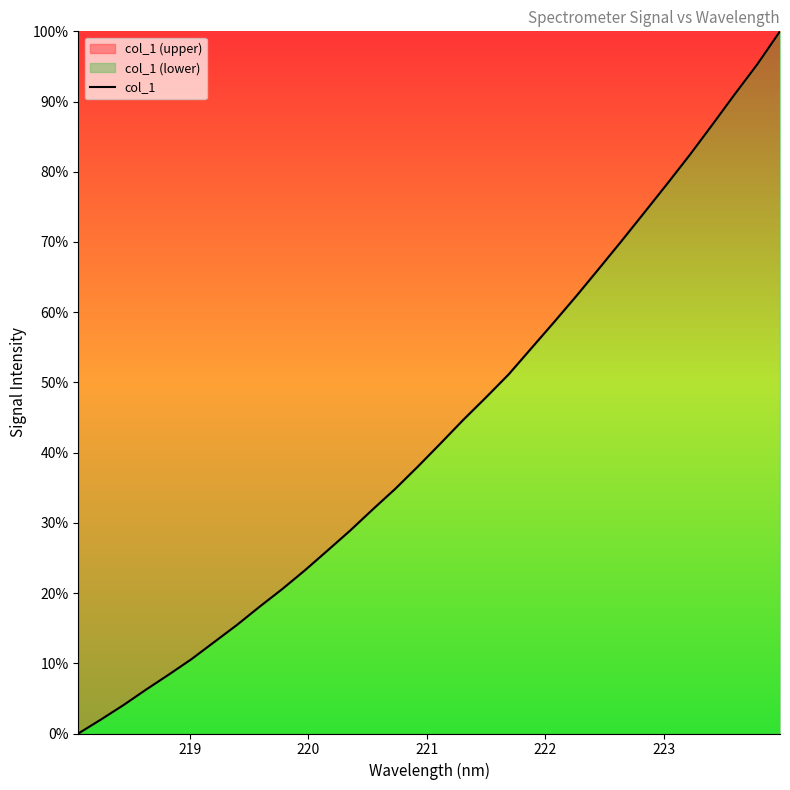

What is the sum of all values?

1386.5